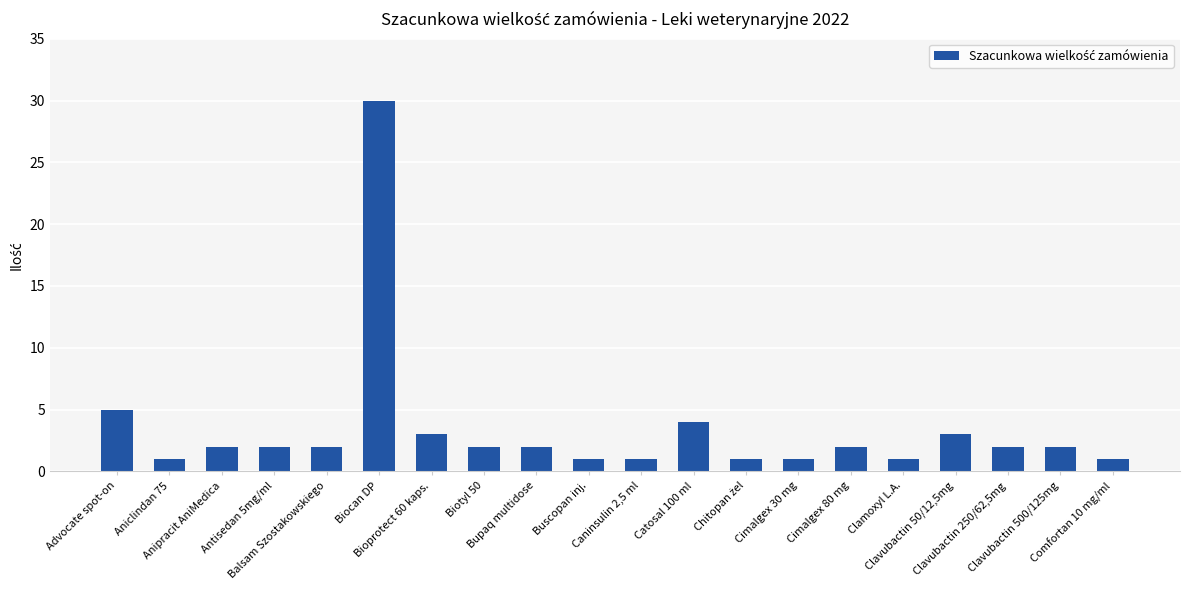

What is the maximum value shown in the chart?

30